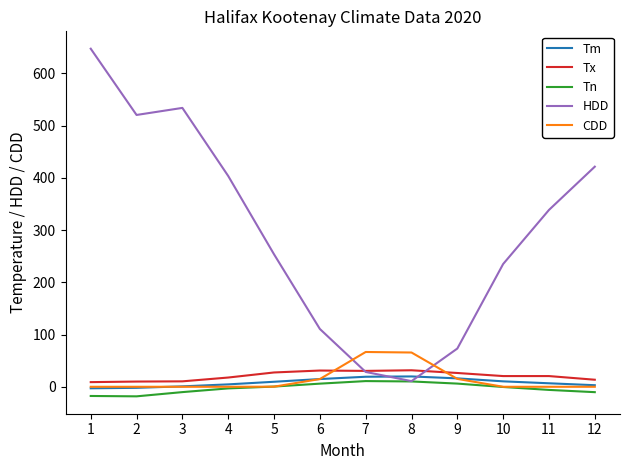

True or false: HDD has a value of 253.6 at 5.

True